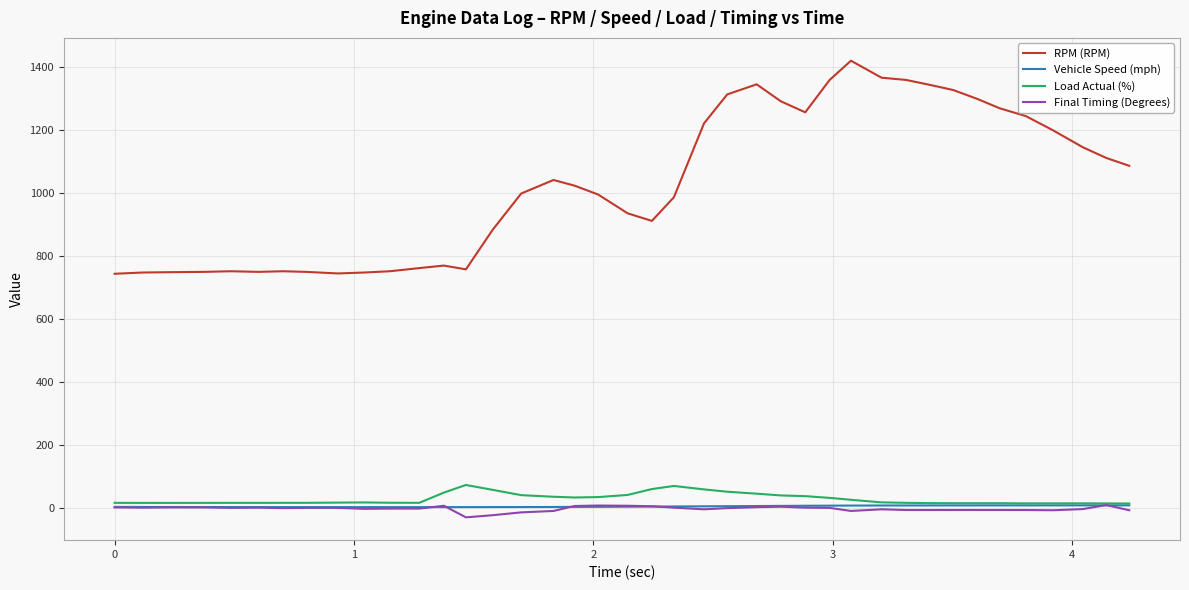

True or false: Final Timing (Degrees) and RPM (RPM) intersect in this chart.

False